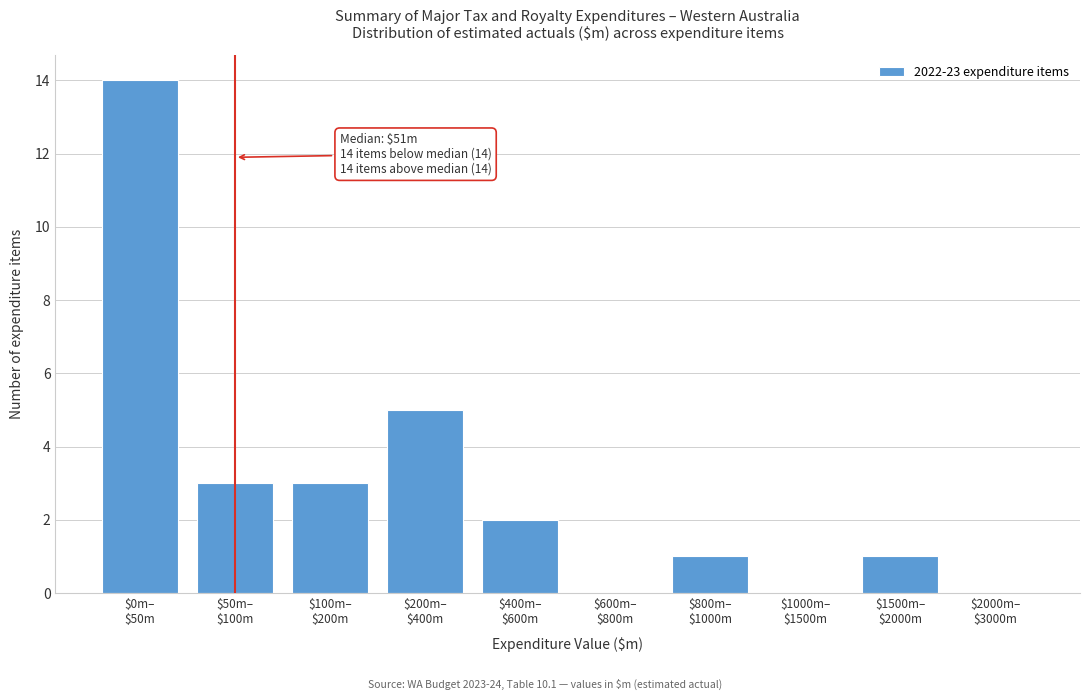

What is the sum of all values?

29